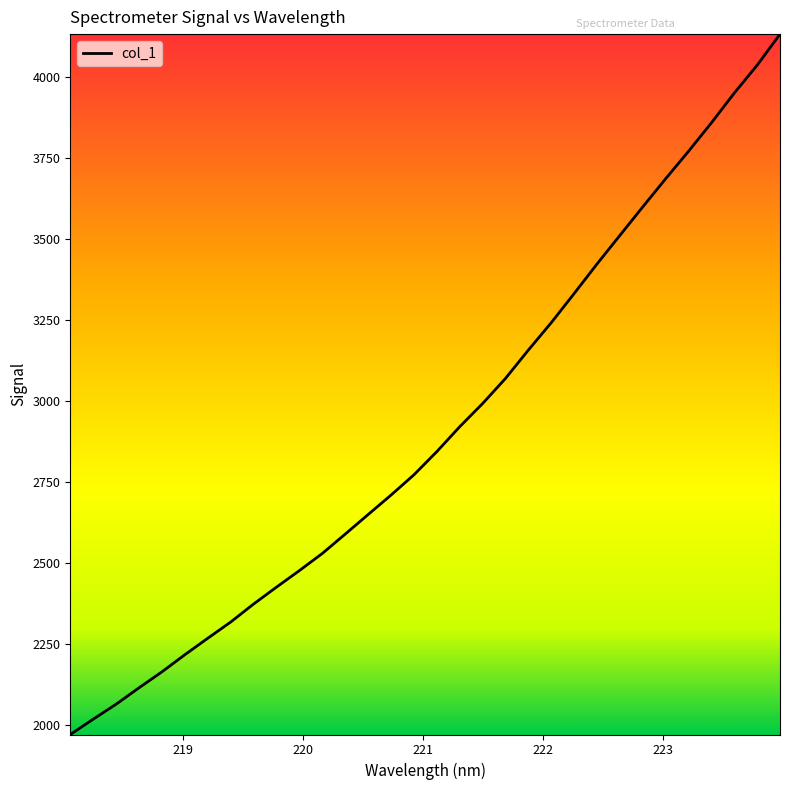

What is the smallest value displayed?

1970.8